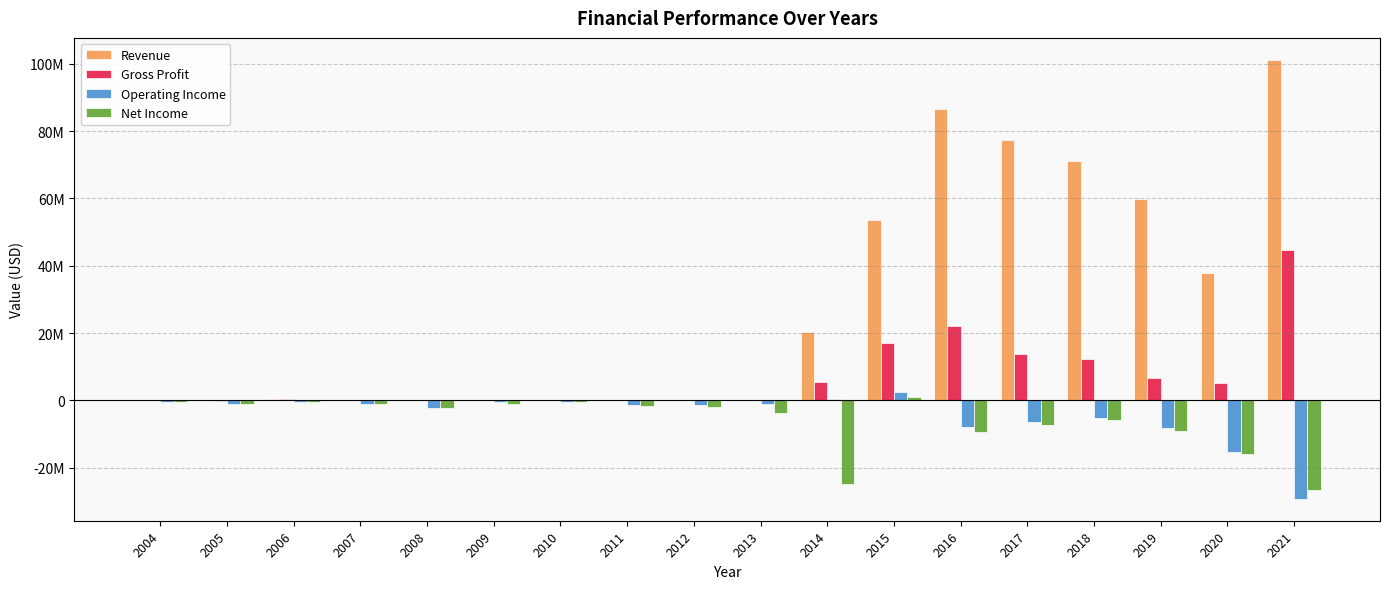

Are the bars grouped side by side (vs. stacked)?

Yes